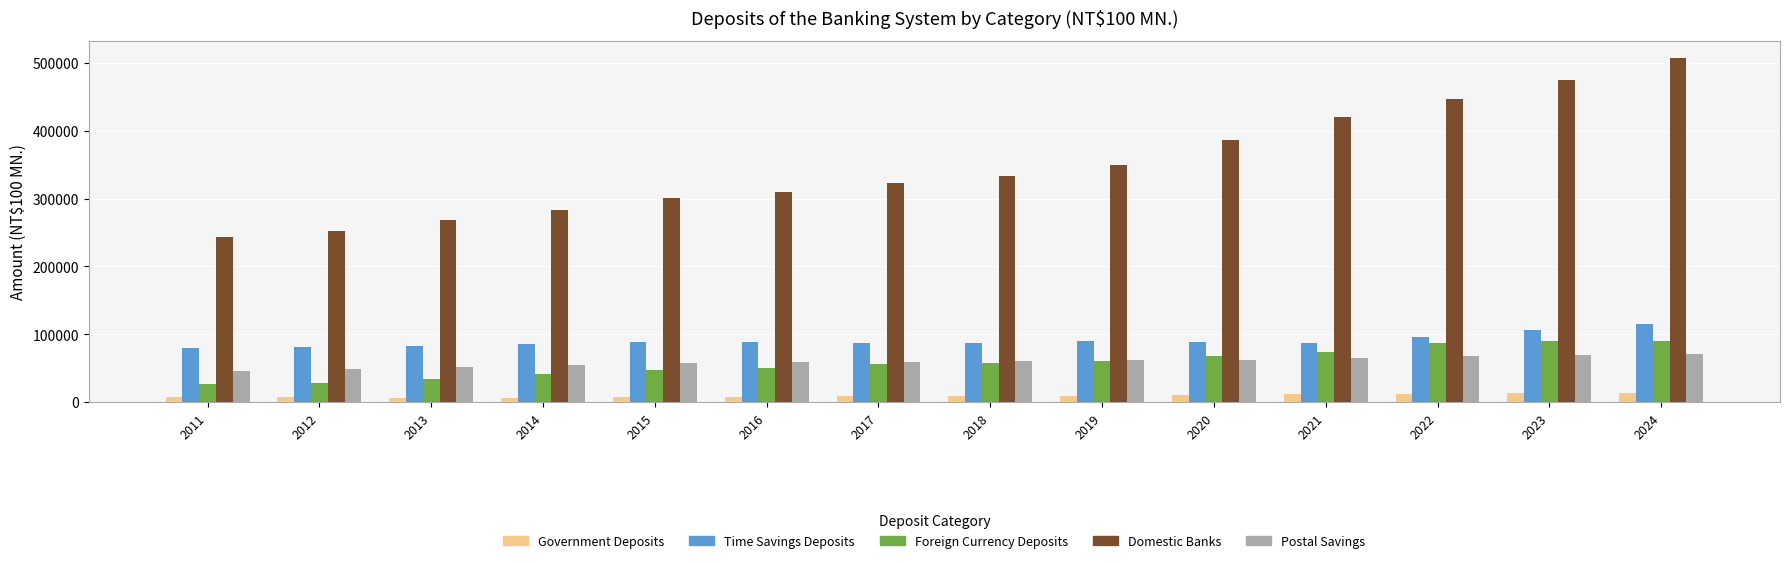

Rank the series by their maximum value, from highest to lowest.

Domestic Banks, Time Savings Deposits, Foreign Currency Deposits, Postal Savings, Government Deposits